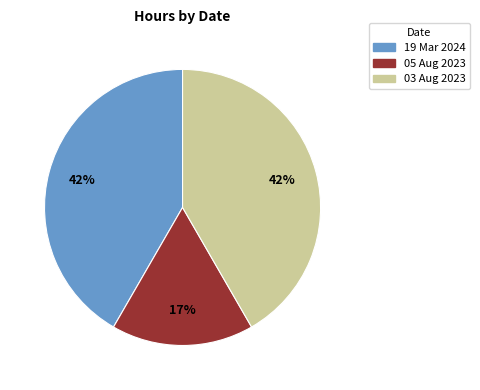

Does 03 Aug 2023 account for over 50% of the chart?

No